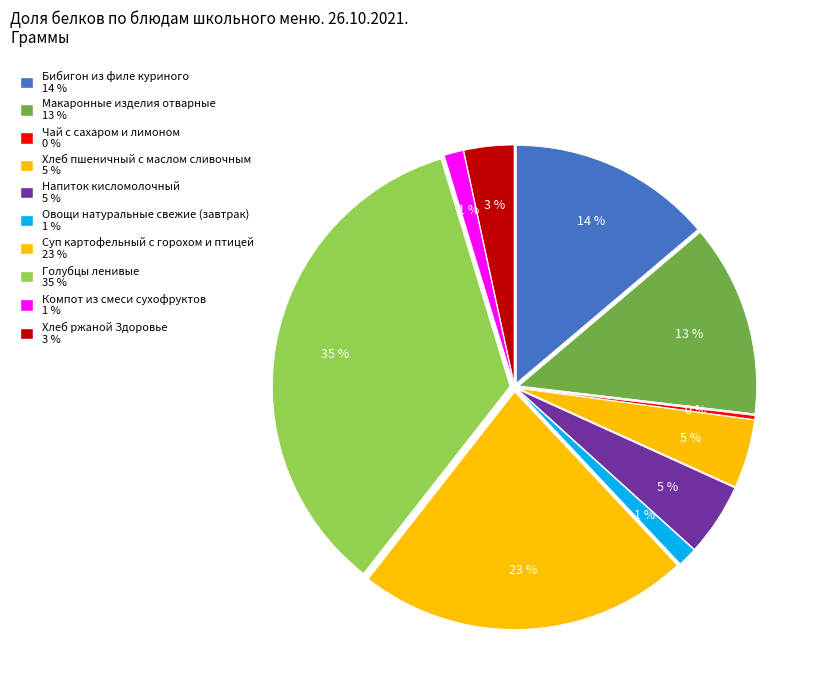

True or false: Компот из смеси сухофруктов accounts for 9% of the total.

False